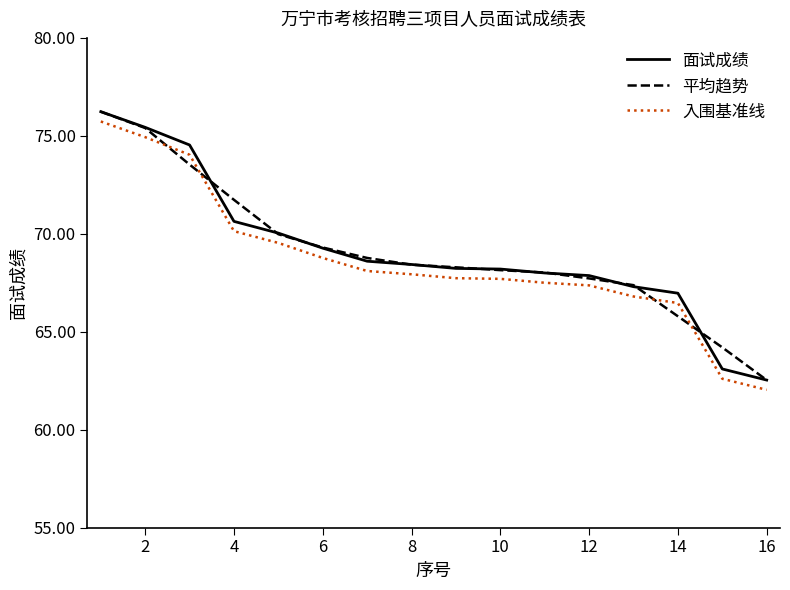

What is the highest value of the 入围基准线 series?

75.7